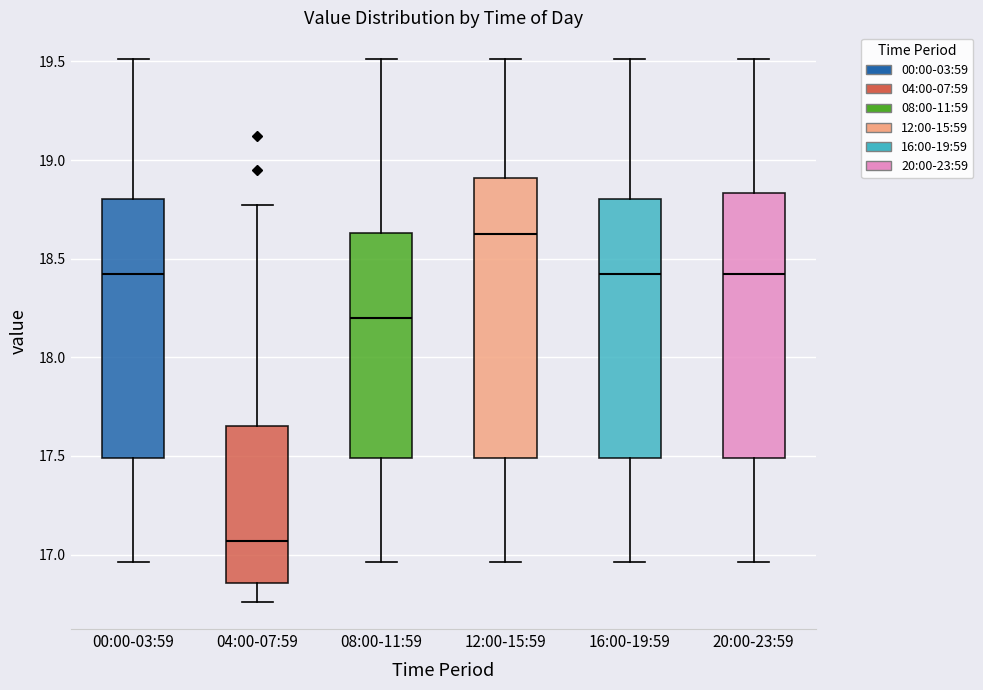

Where is the lower edge of the box for 08:00-11:59 on the y-axis? The values are not printed on the chart, so give them approximately, as read against the axis.

17.50